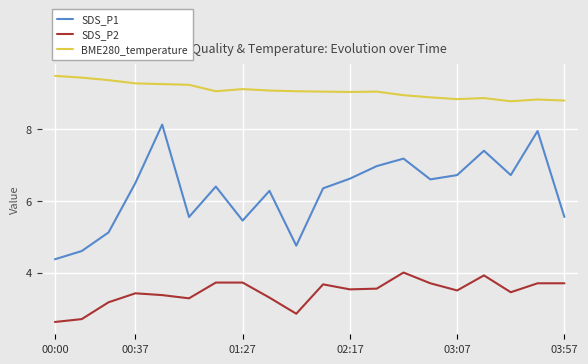

What is the maximum value for SDS_P2?

4.0